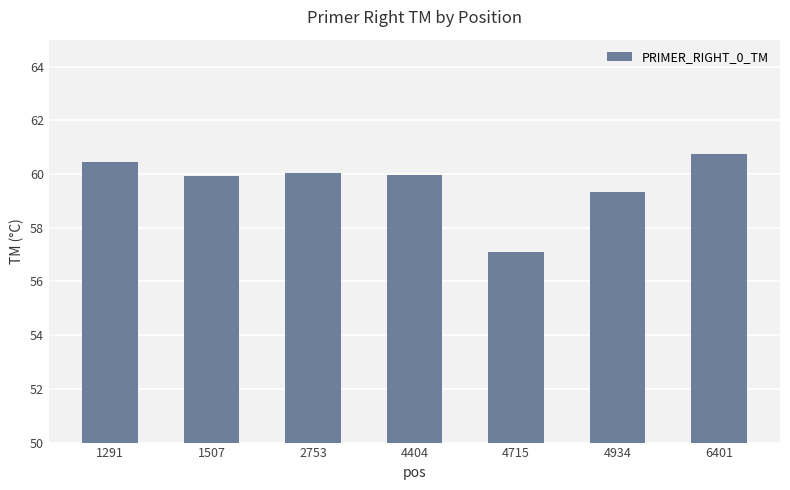

True or false: the data shows 21.7 at 4715.

False